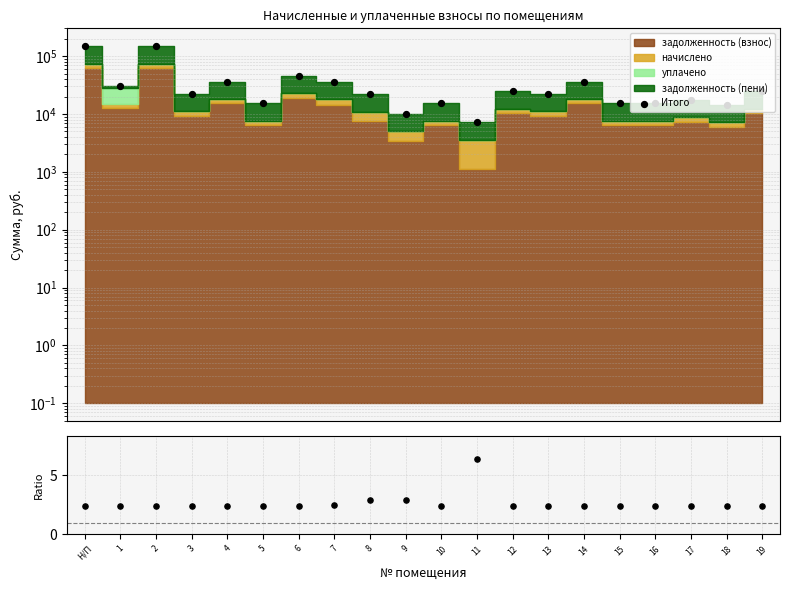

At how many categories does at least one series exceed 109305?

2